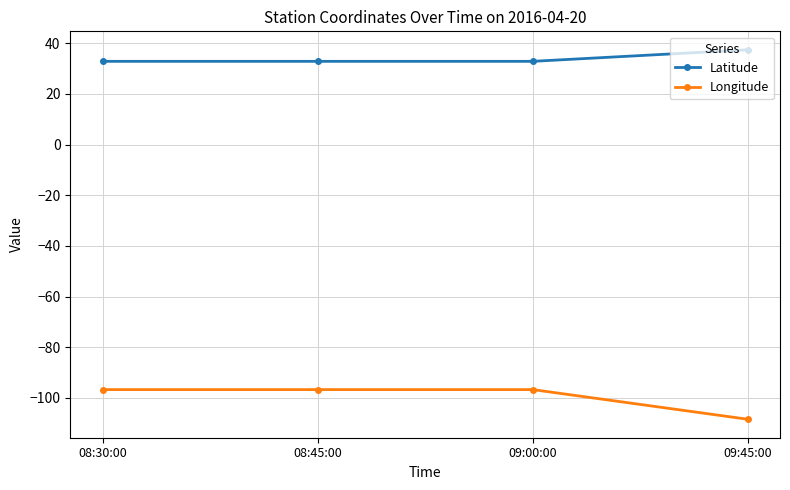

What is the label of the 1st point from the right?

09:45:00